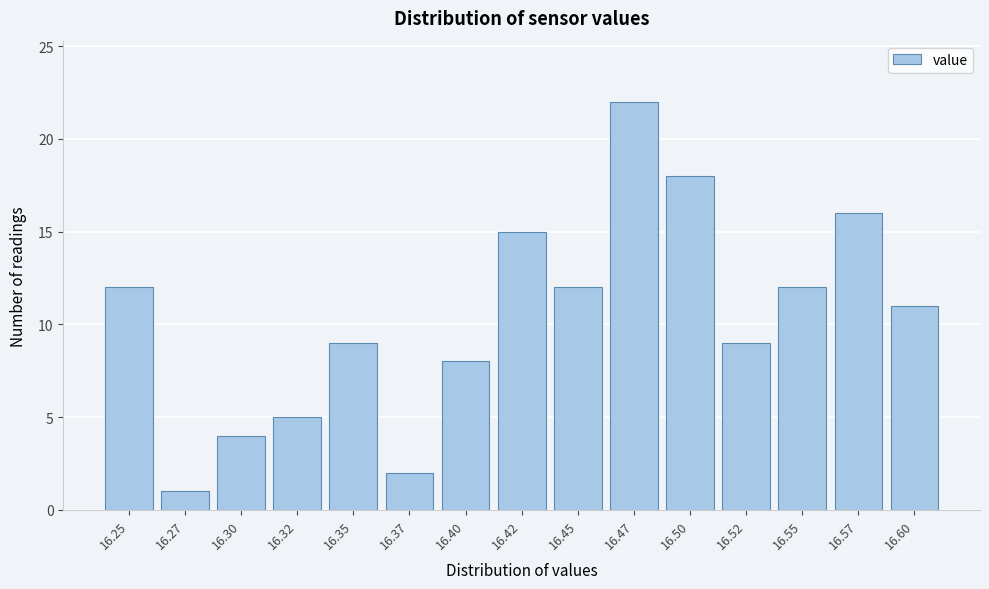

Reading left to right, list all the values displayed in this chart.

16.25=12	16.27=1	16.30=4	16.32=5	16.35=9	16.37=2	16.40=8	16.42=15	16.45=12	16.47=22	16.50=18	16.52=9	16.55=12	16.57=16	16.60=11